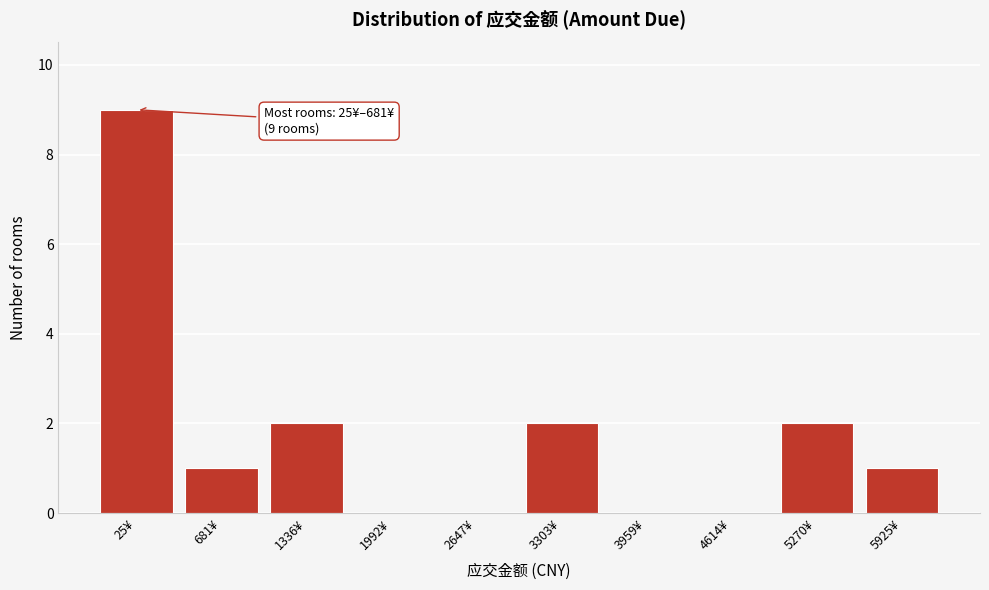

Reading right to left, list all the values displayed in this chart.

5925¥=1	5270¥=2	4614¥=0	3959¥=0	3303¥=2	2647¥=0	1992¥=0	1336¥=2	681¥=1	25¥=9